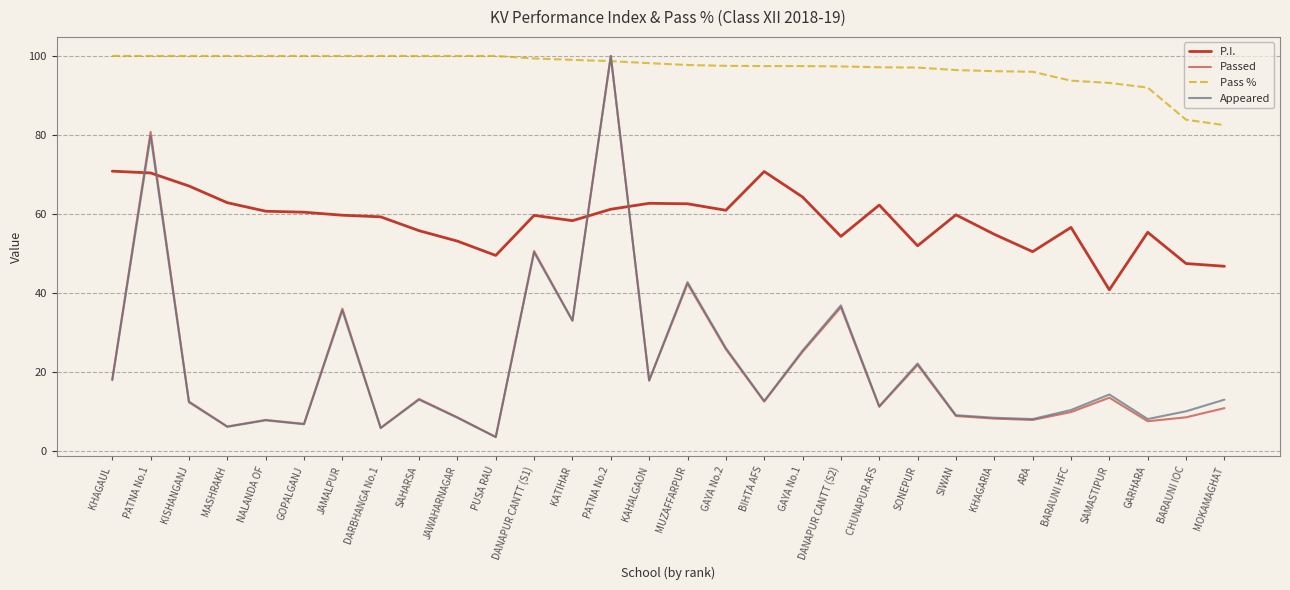

What position from the left is MOKAMAGHAT?

30